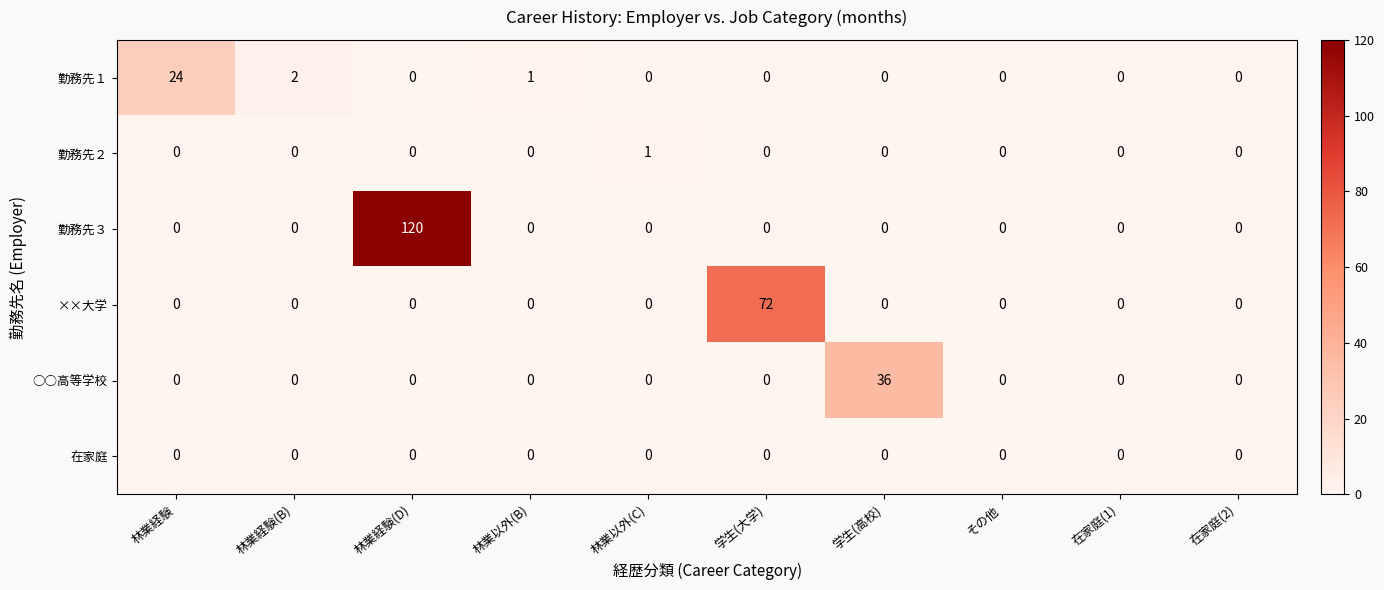

At how many categories does at least one series exceed 14?

4